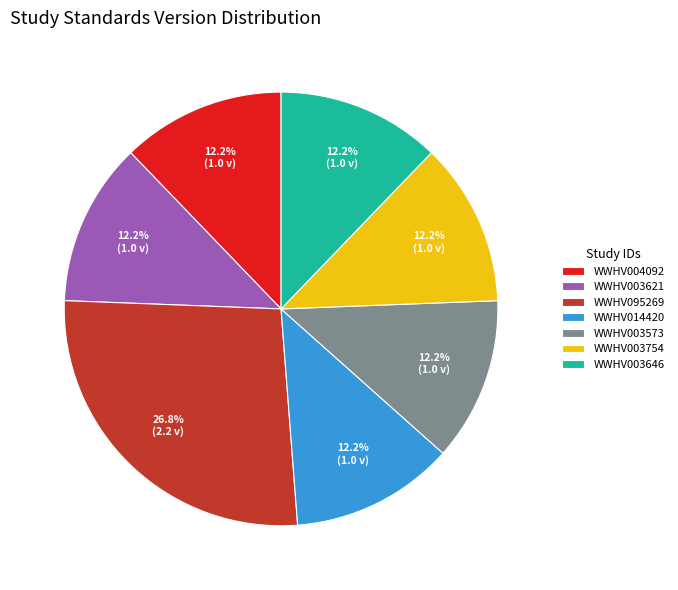

To the nearest percent, what portion does WWHV003754 represent?

12%